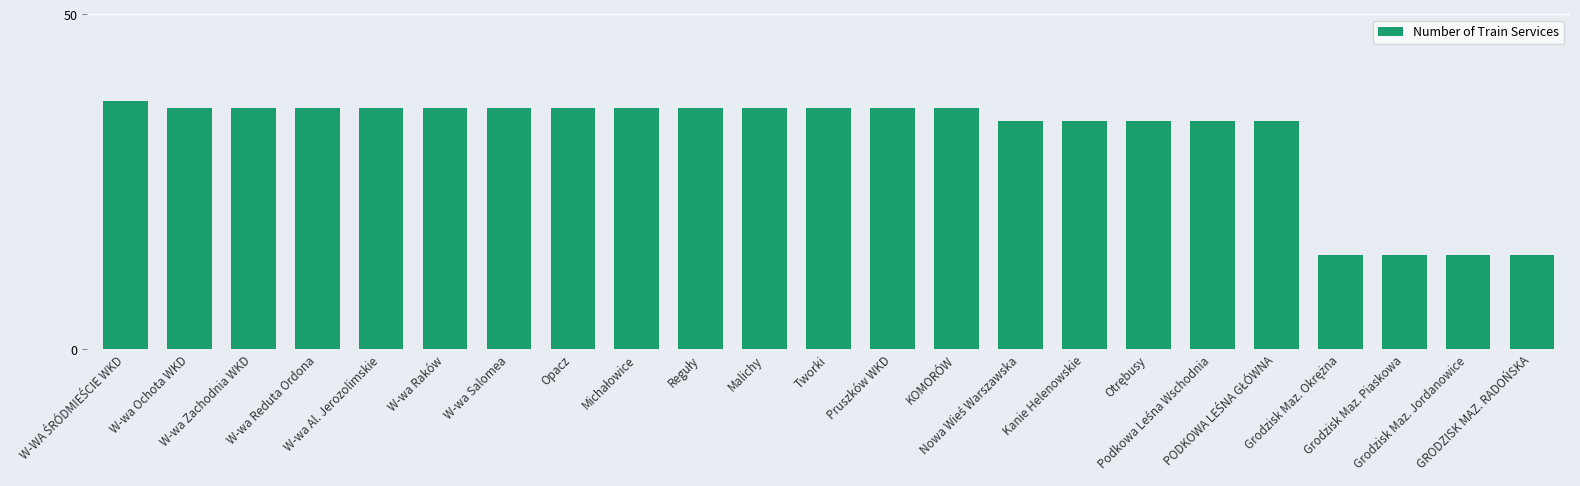

How many data points are less than 36?

9